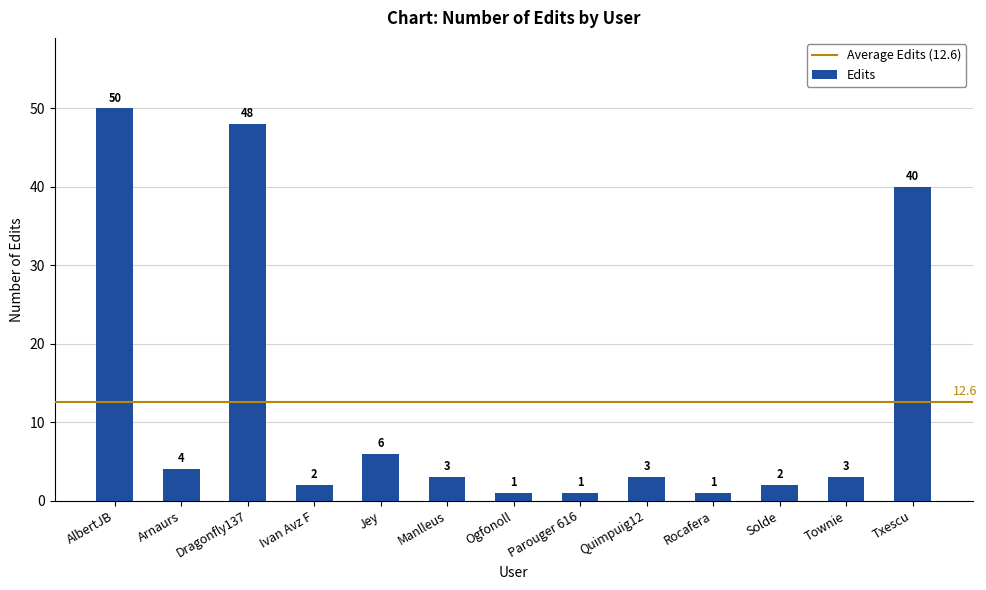

Which label corresponds to the largest value in the chart?

AlbertJB